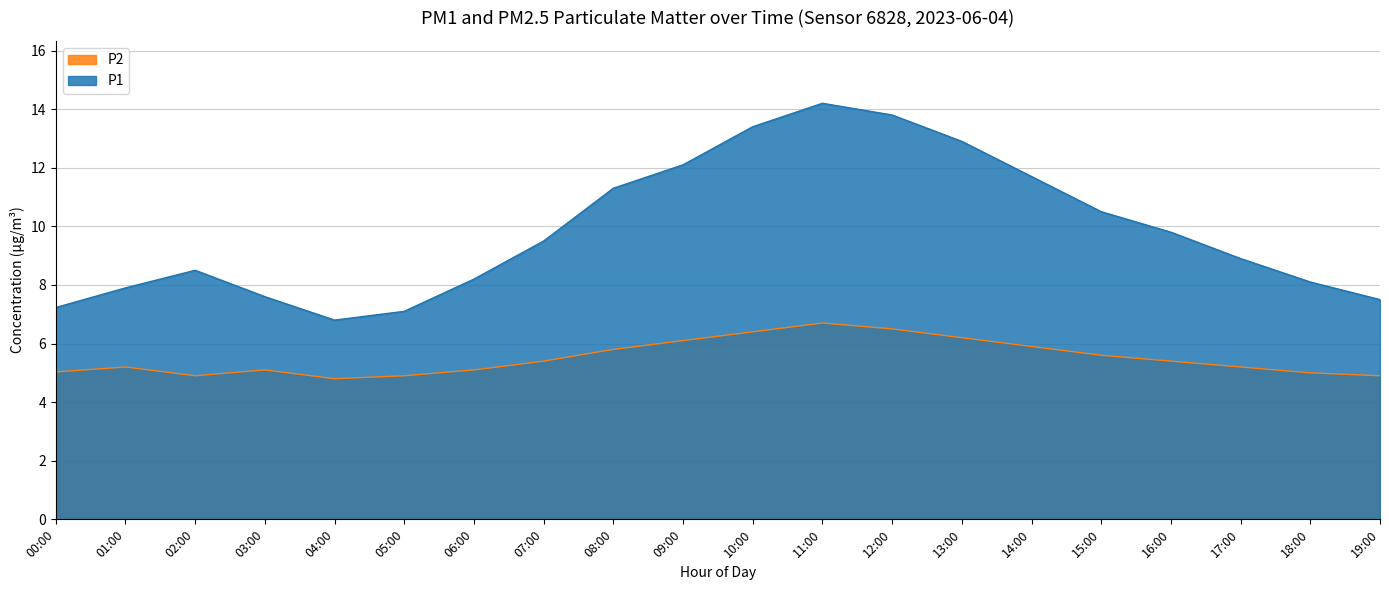

Where does the P2 series first go above 5?

00:00